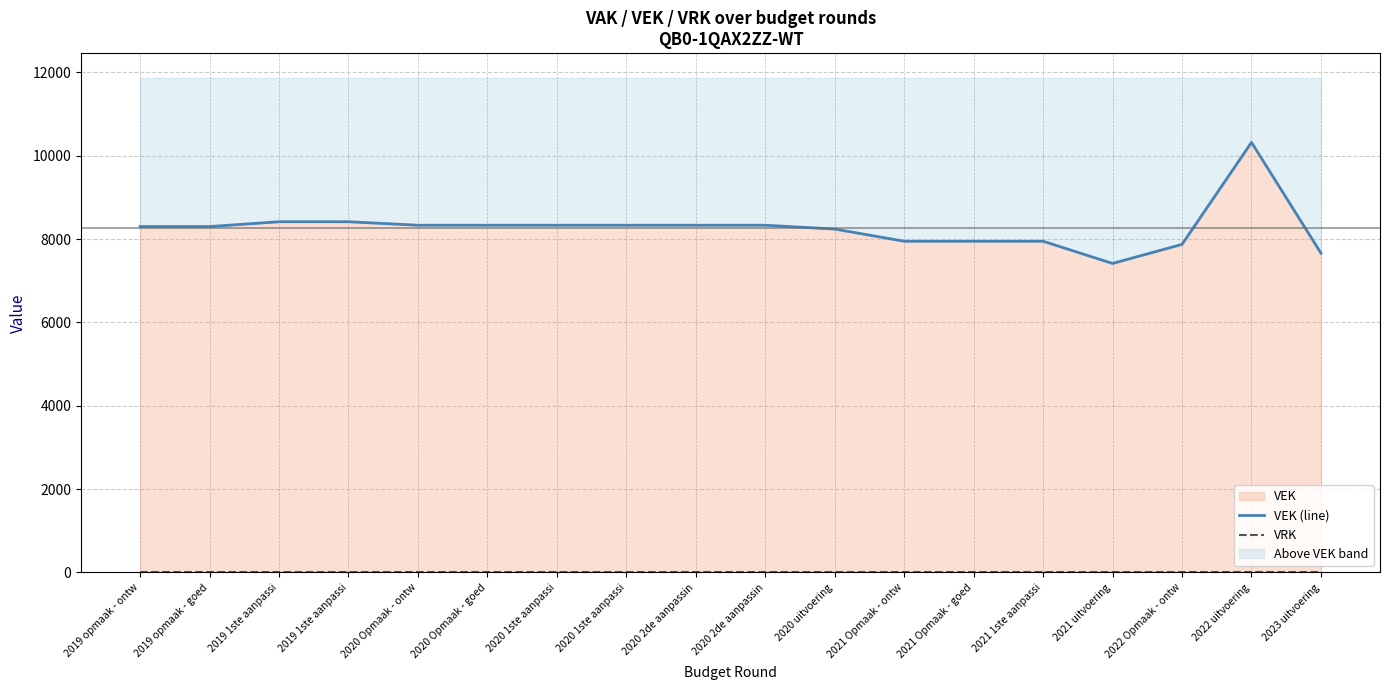

The value of VEK (line) at 2020 uitvoering is 14757. True or false?

False